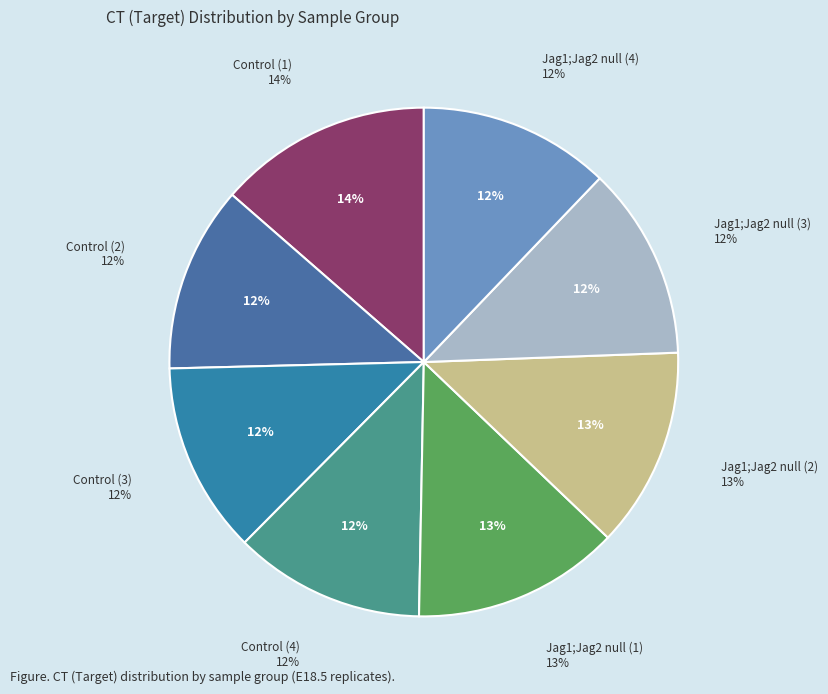

What is the largest slice in the pie chart?

Control (1) E18.5